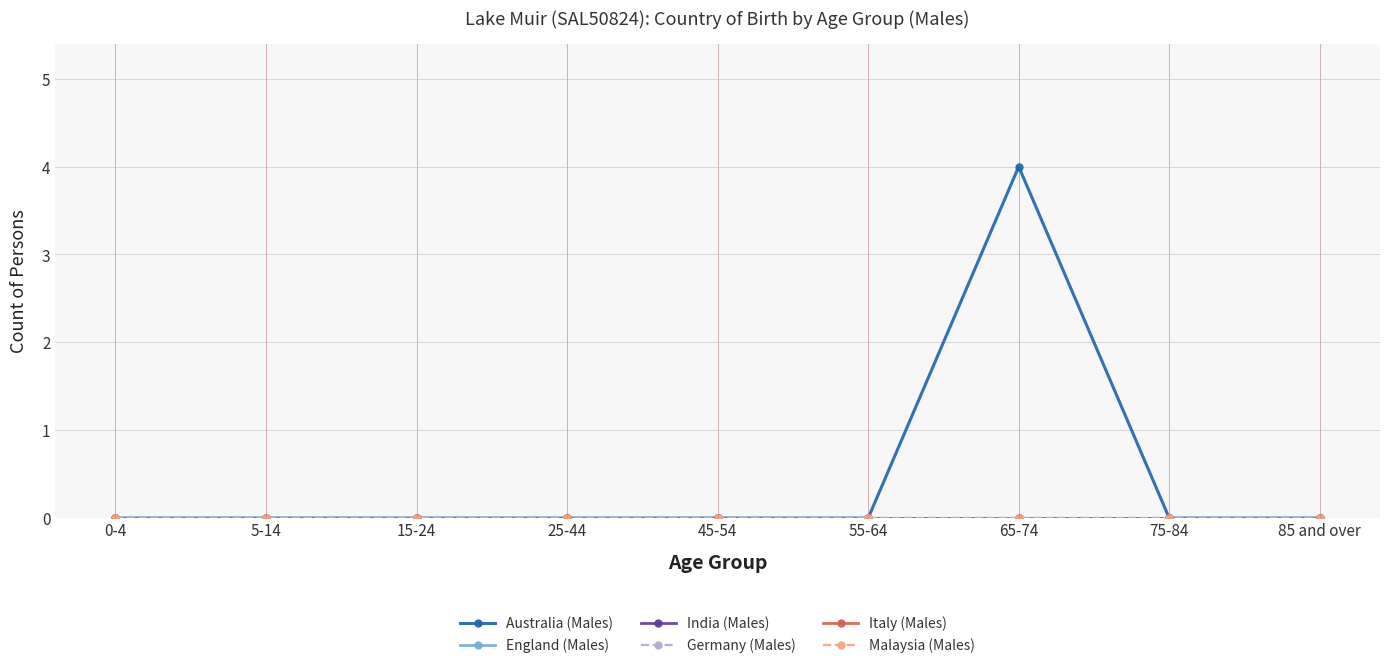

Which series has the largest range (max minus min)?

Australia (Males)